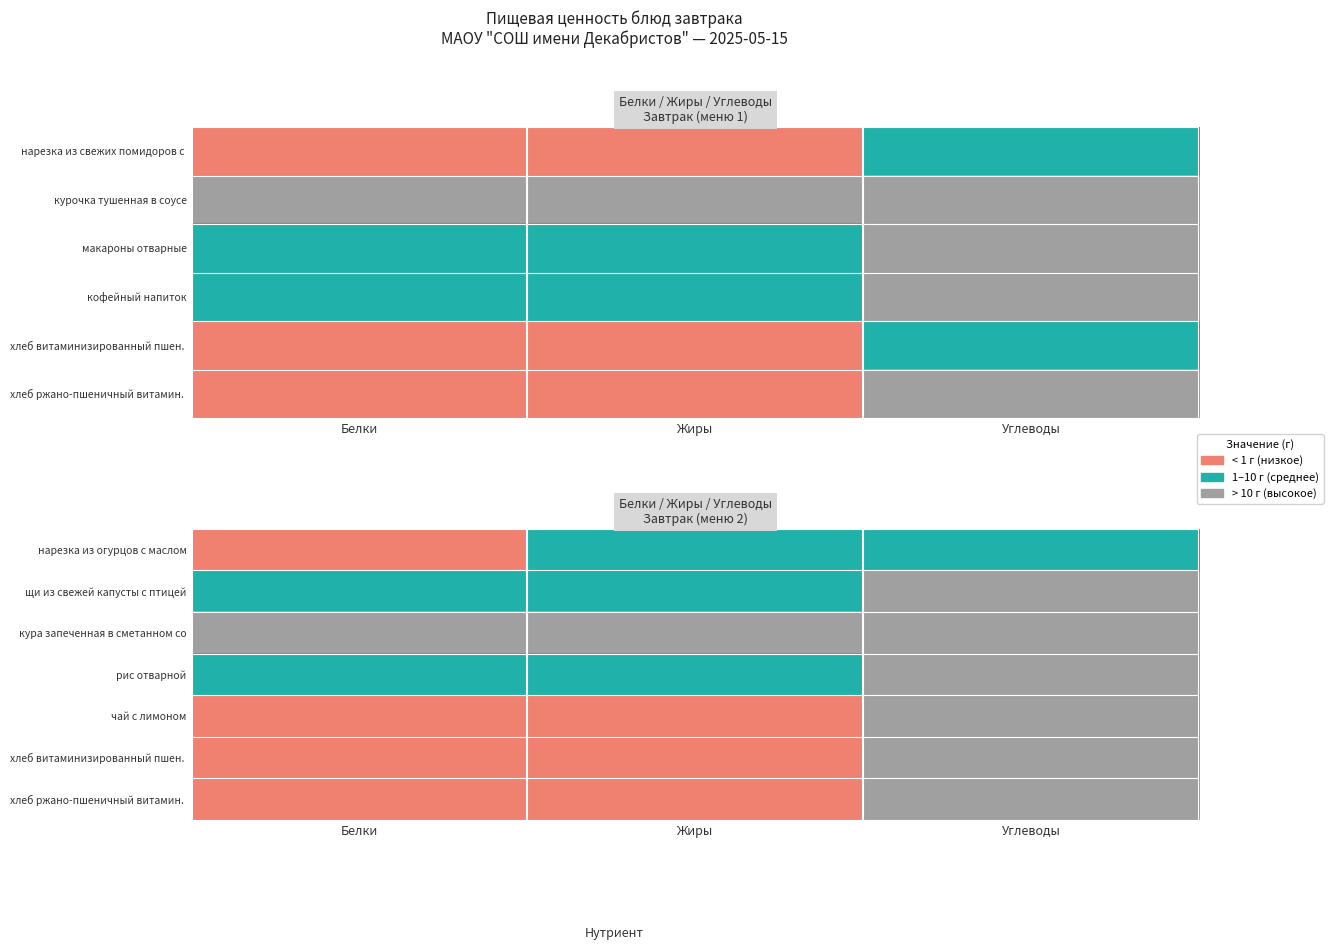

The рис отварной series shows 1 at Белки. True or false?

True